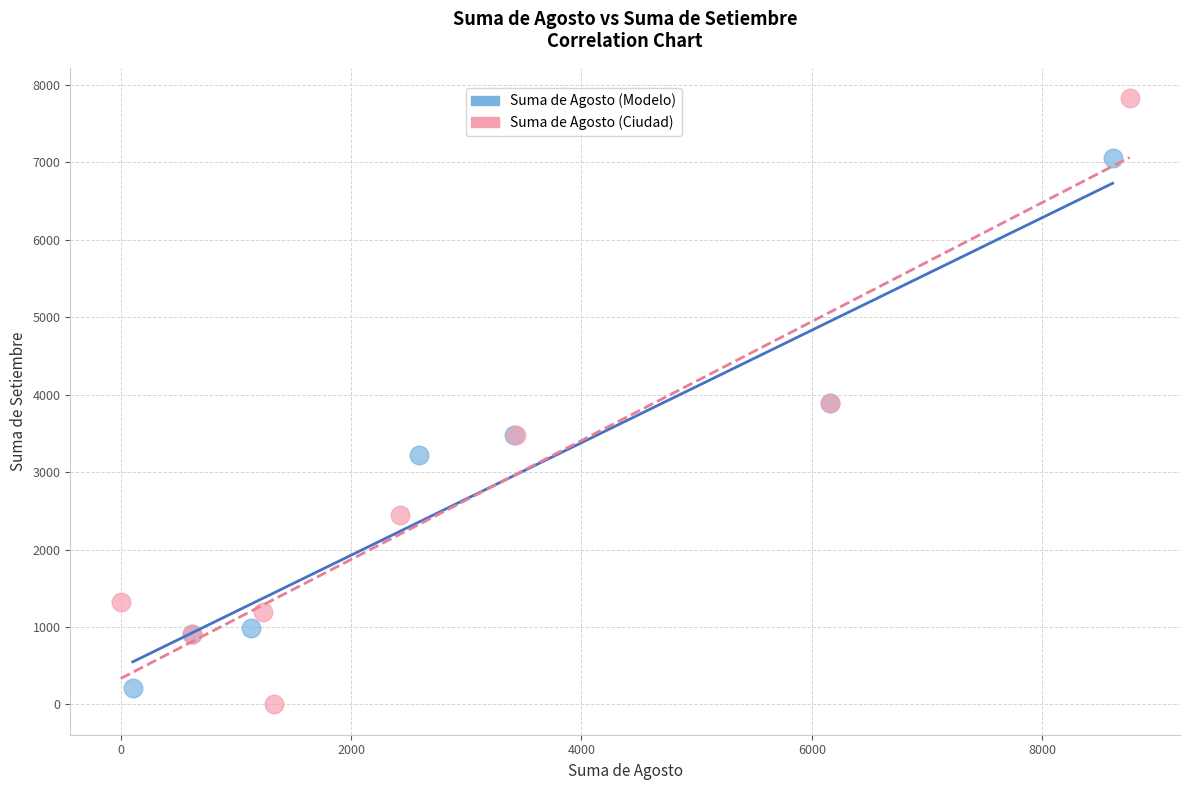

Which series contains the highest Y value?

Suma de Agosto (Ciudad)